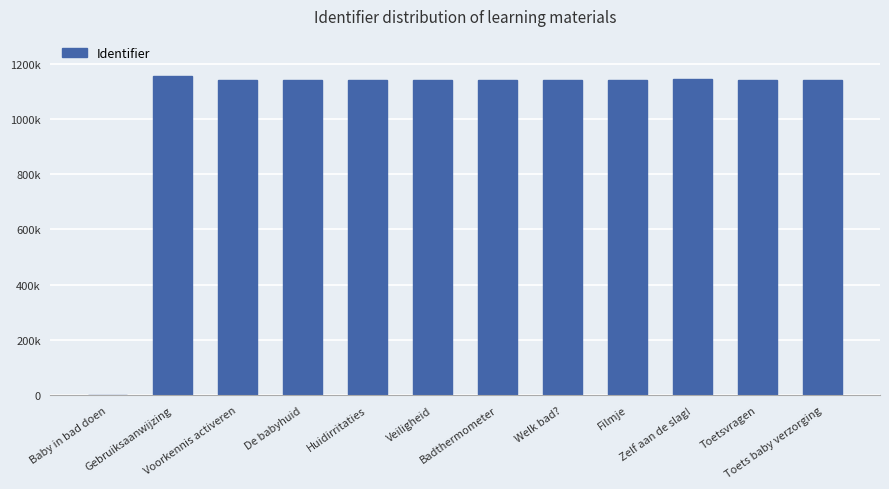

Count the number of categories in the chart.

12